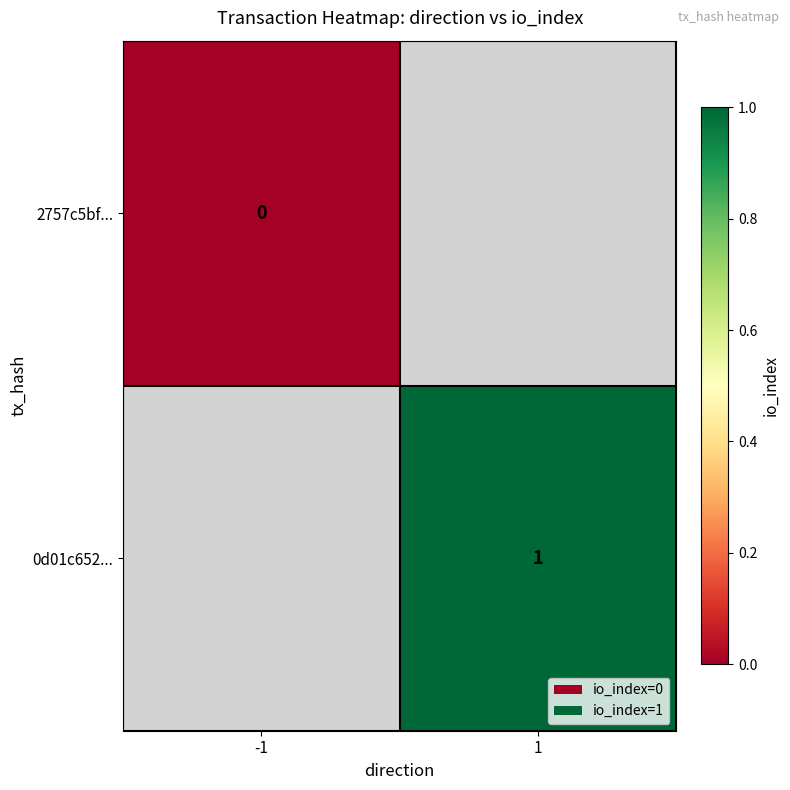

Between -1 and 1, which is larger?

1